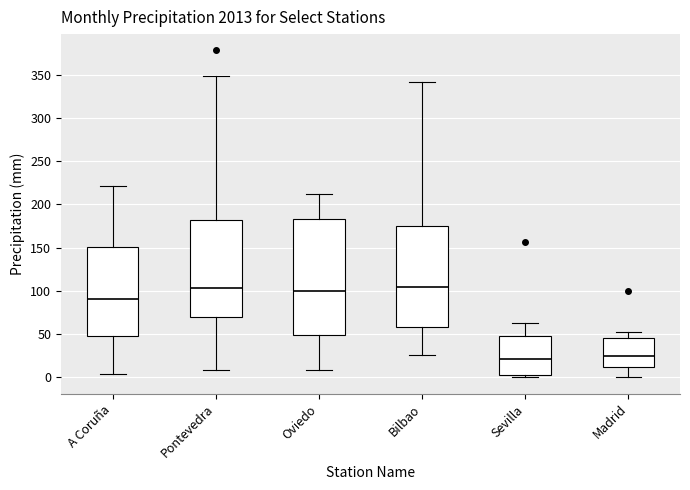

Reading left to right, transcribe this box plot: for each box, give where its median line is, the range the box spans, and where its two whiskers end, as read against the y-axis. The values are not printed on the chart, so give them approximately, as read against the axis.

A Coruña: median 90, box 45 to 150, whiskers 5 to 220
Pontevedra: median 105, box 70 to 180, whiskers 10 to 350
Oviedo: median 100, box 50 to 185, whiskers 10 to 210
Bilbao: median 105, box 60 to 175, whiskers 25 to 340
Sevilla: median 20, box 5 to 50, whiskers 0 to 65
Madrid: median 25, box 10 to 45, whiskers 0 to 55